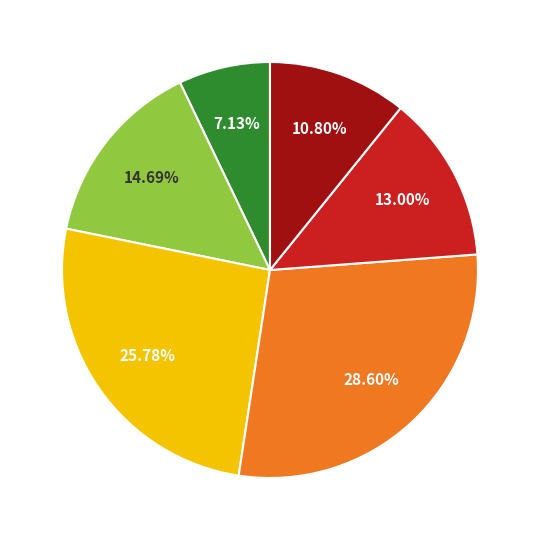

Does any single category account for the majority?

No